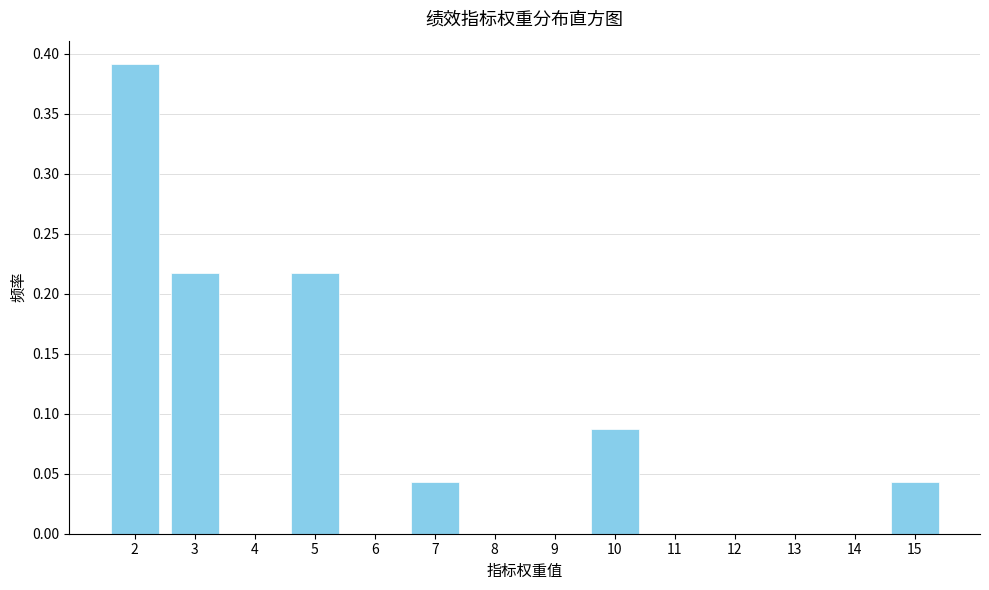

What is the height of the bar covering 9.5 to 10.5 on the x-axis? The values are not printed on the chart, so give them approximately, as read against the axis.

0.085